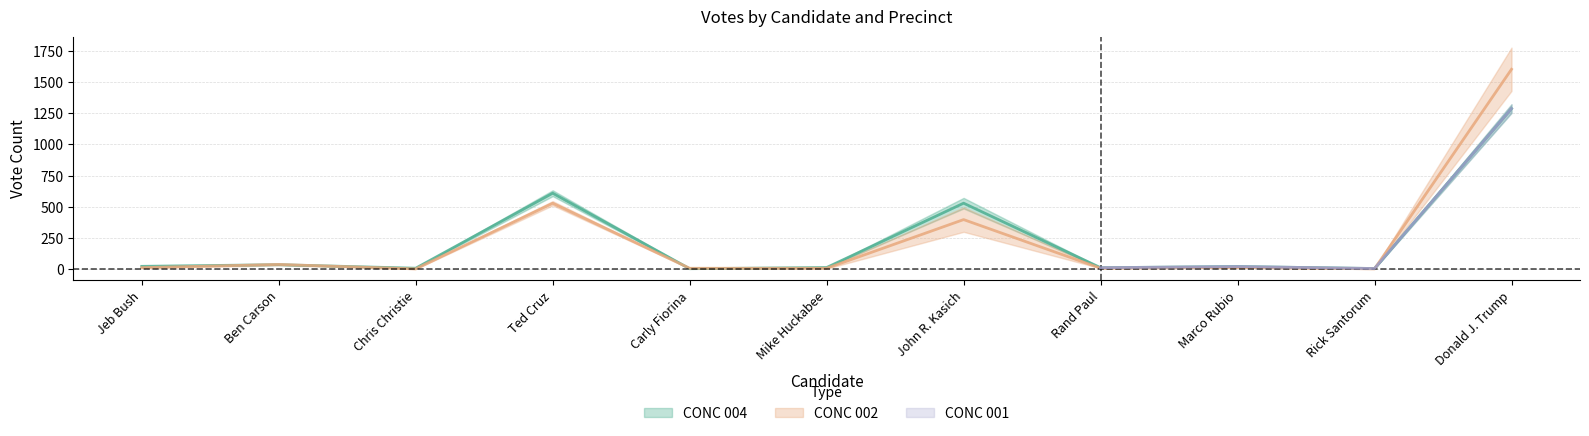

What is the value of the CONC 002 point at the 4th from the left?

529.0